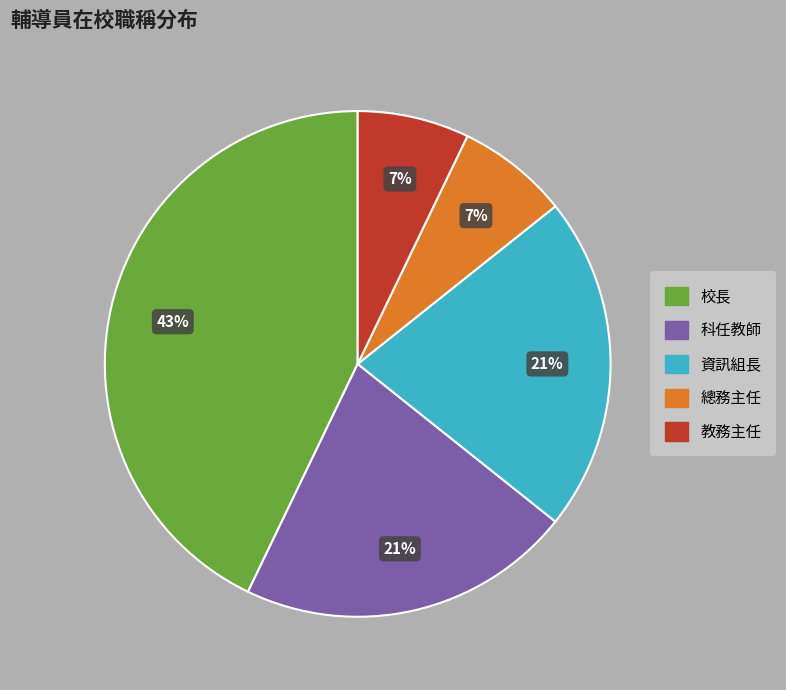

What percentage is the 科任教師 slice, to the nearest percent?

21%